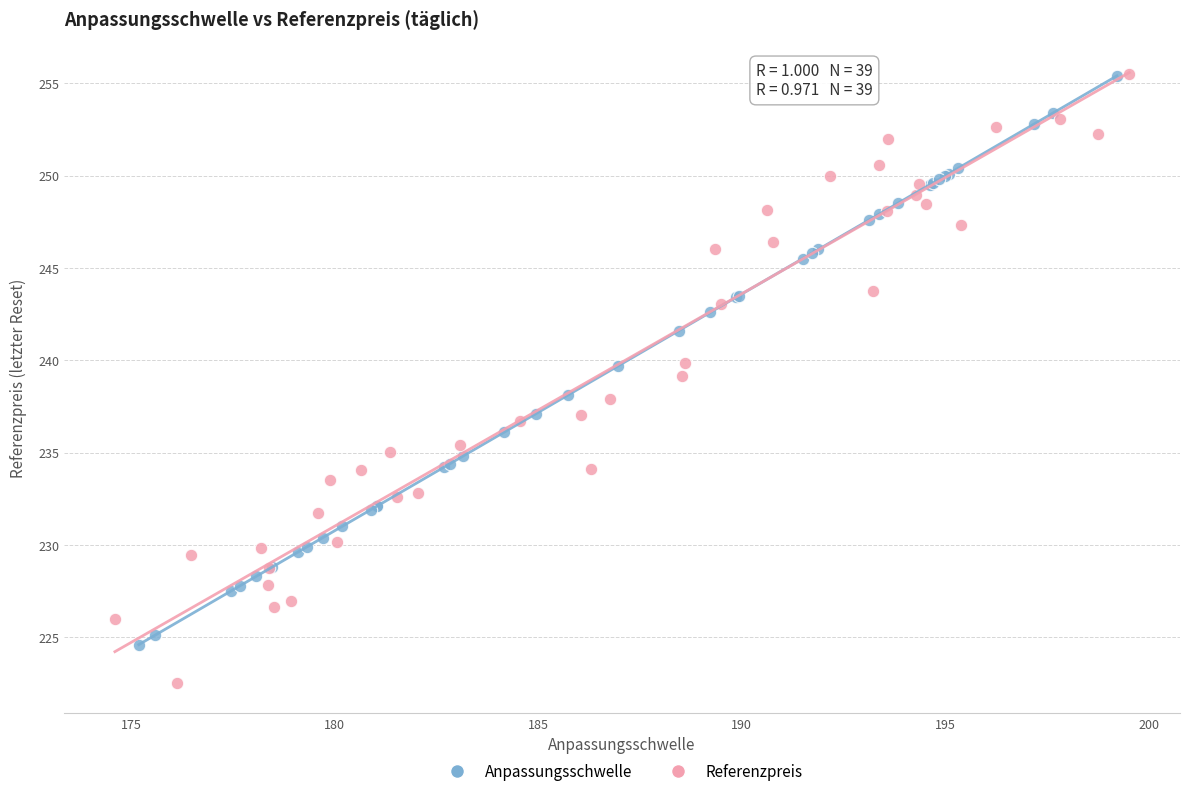

Which series has the largest Y range (max minus min)?

Referenzpreis